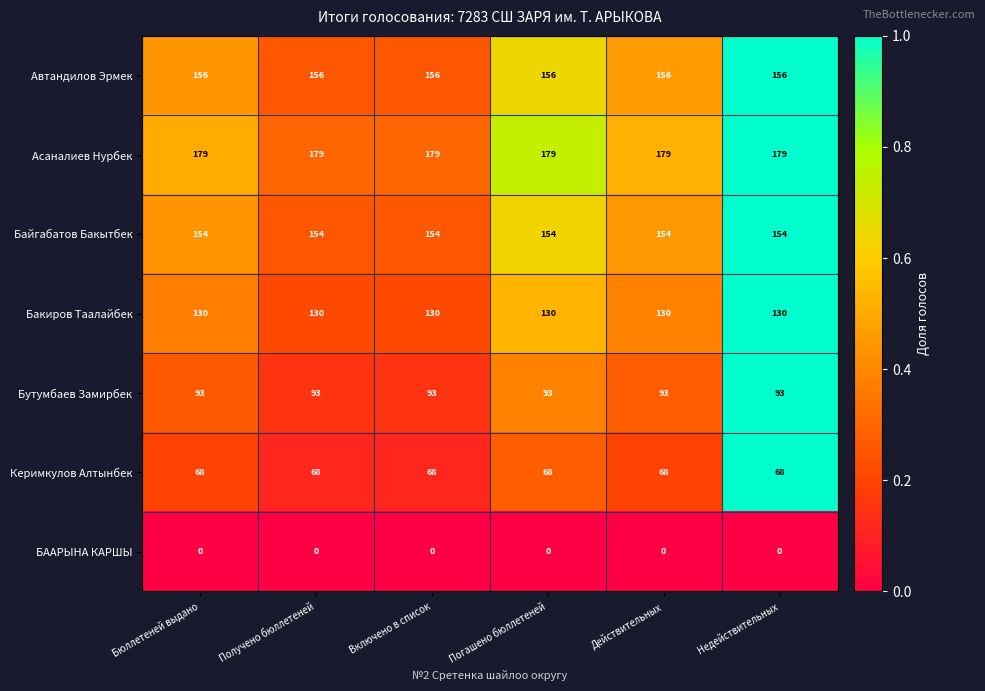

What is the highest value of the Автандилов Эрмек series?

156